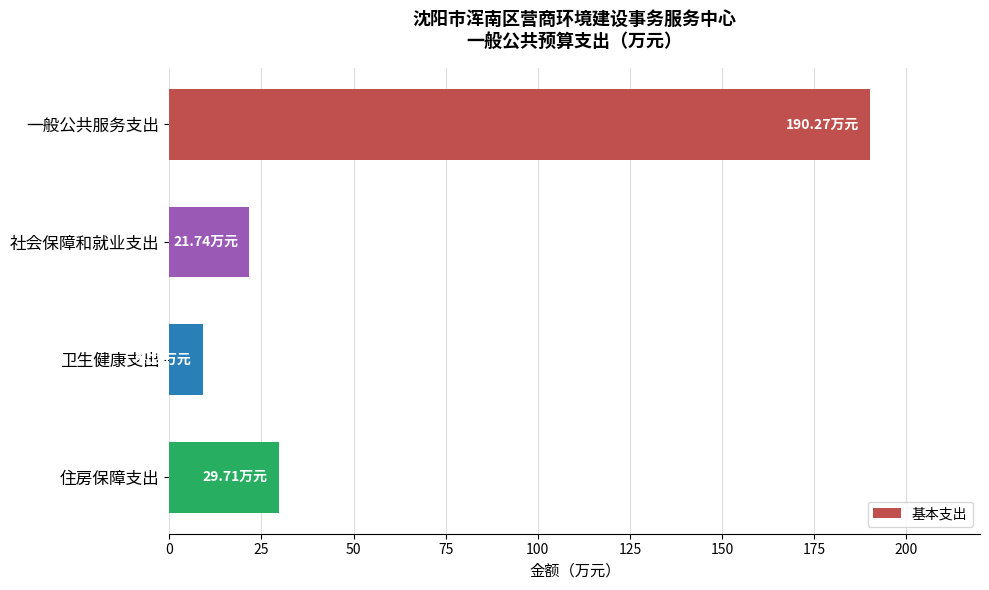

Count the number of values greater than 29.

2